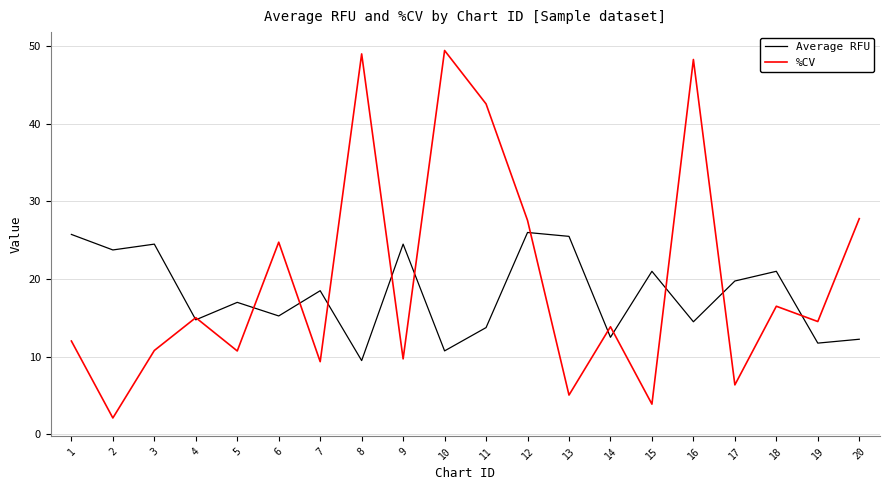

Is it true that Average RFU equals 13.8 at 11?

True